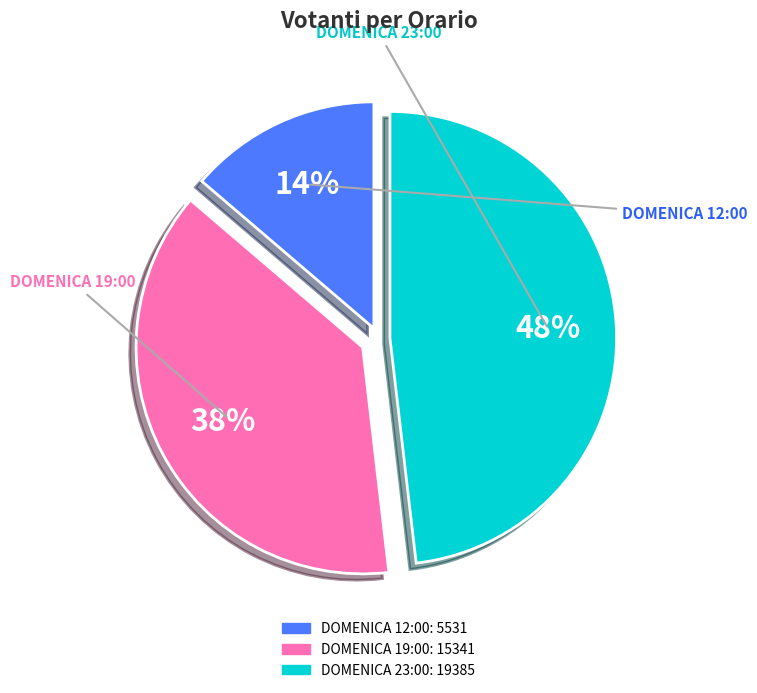

How many slices are in this pie chart?

3